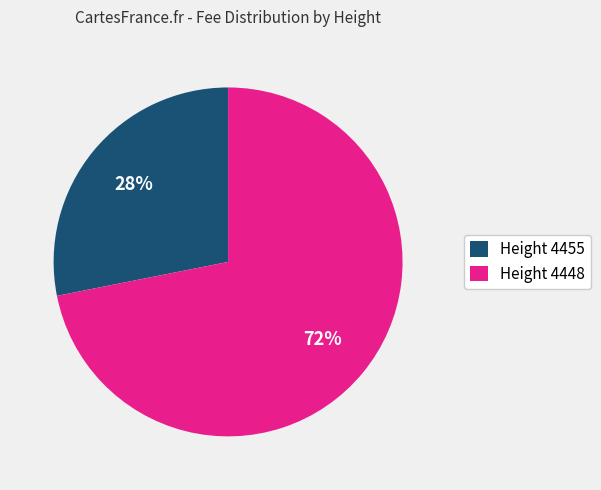

Is the sum of Height 4455 and Height 4448 greater than half?

Yes